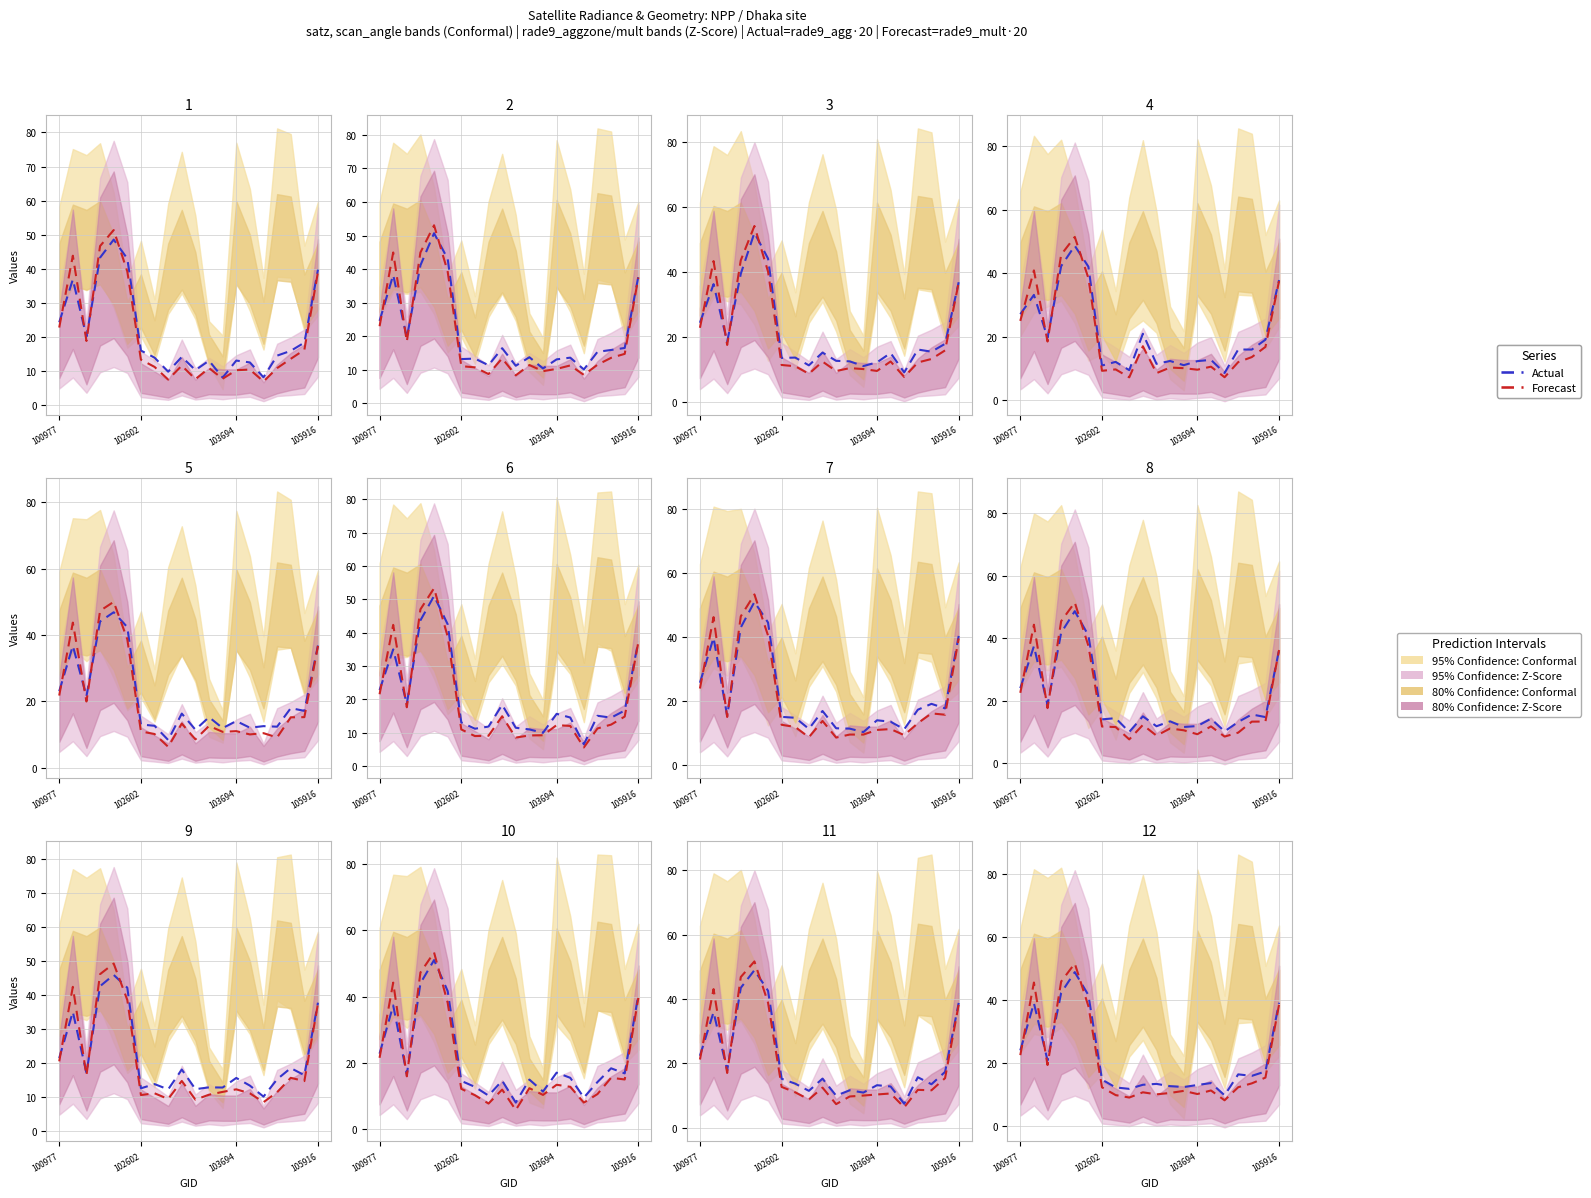

Rank the series by their maximum value, from lowest to highest.

Actual, Forecast